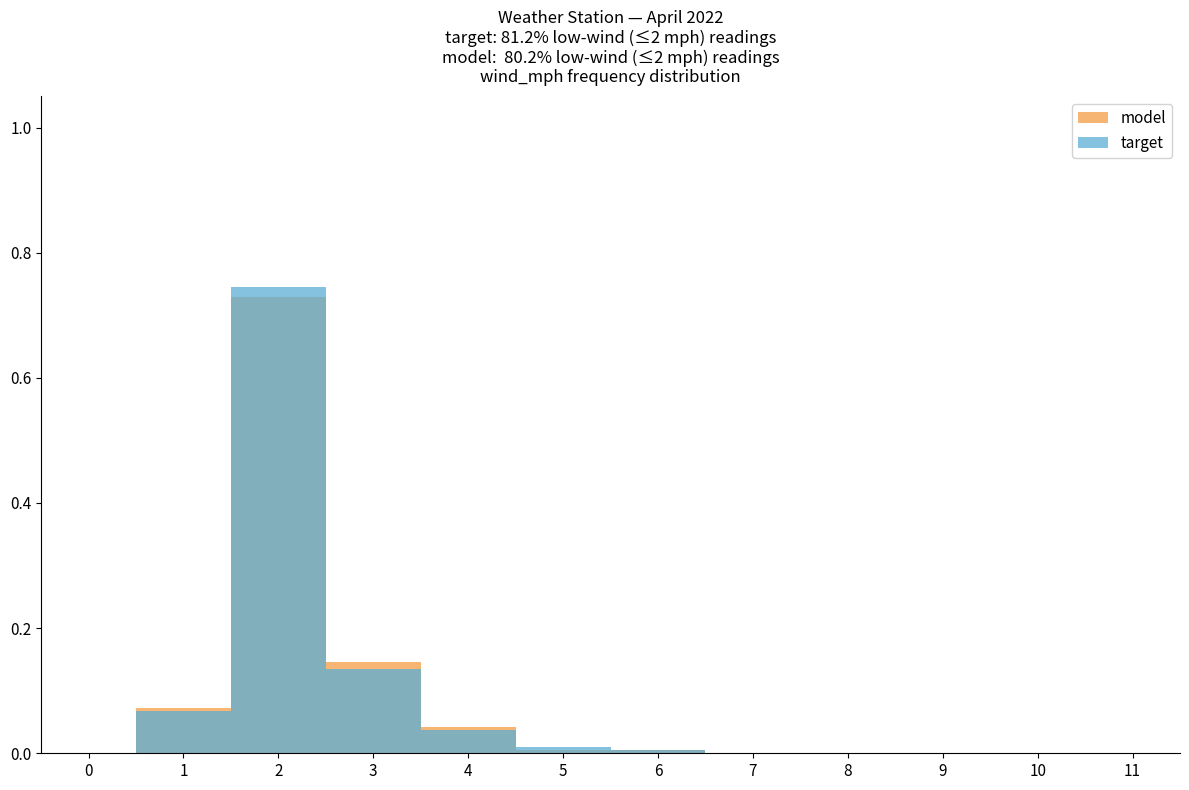

Reading left to right, extract all data points from this chart.

model: 0.0	0.1	0.7	0.1	0.0	0.0	0.0	0.0	0.0	0.0	0.0	0.0
target: 0.0	0.1	0.7	0.1	0.0	0.0	0.0	0.0	0.0	0.0	0.0	0.0